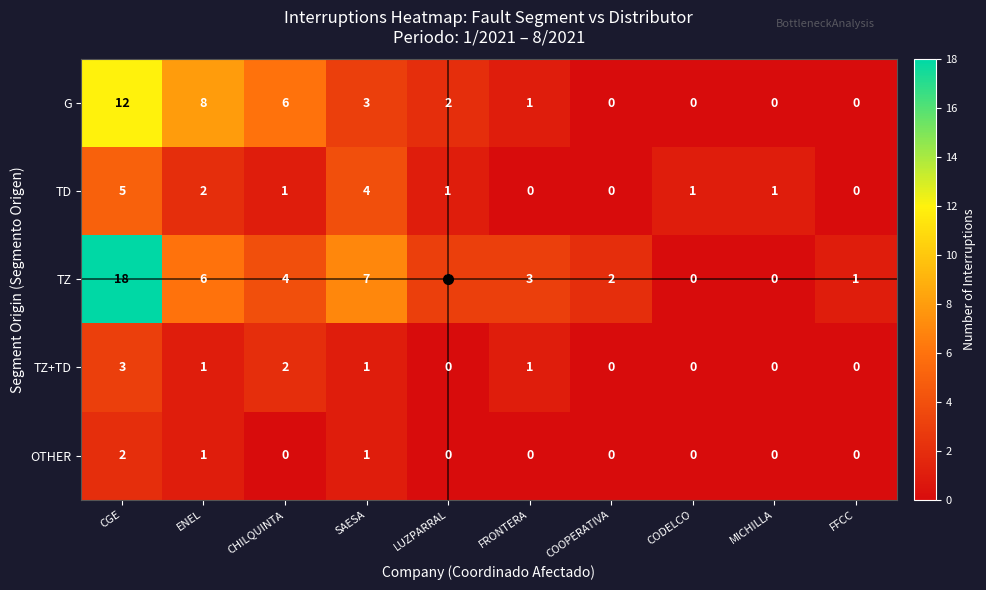

What is the average value of the G series?

3